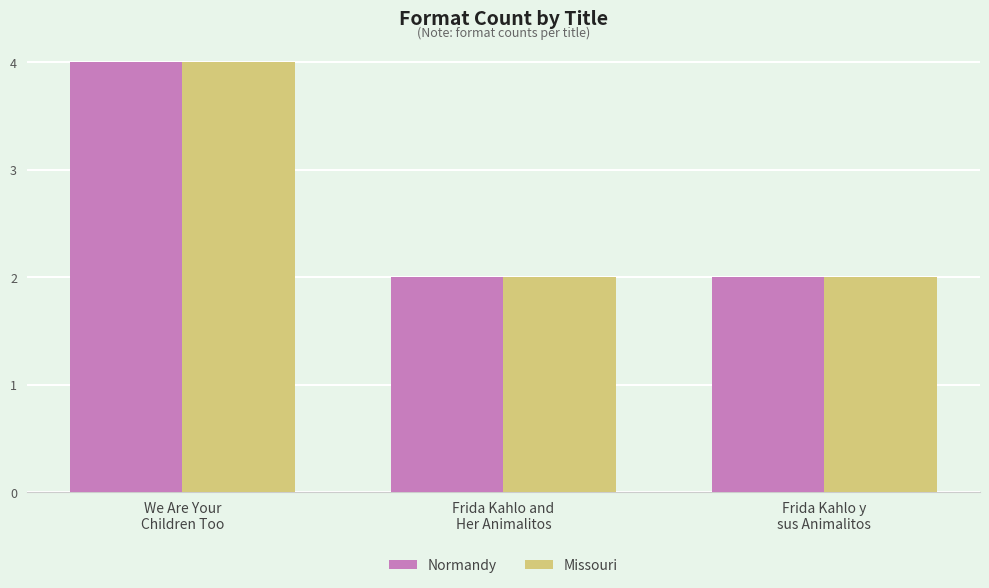

What position from the right is Frida Kahlo and
Her Animalitos?

2